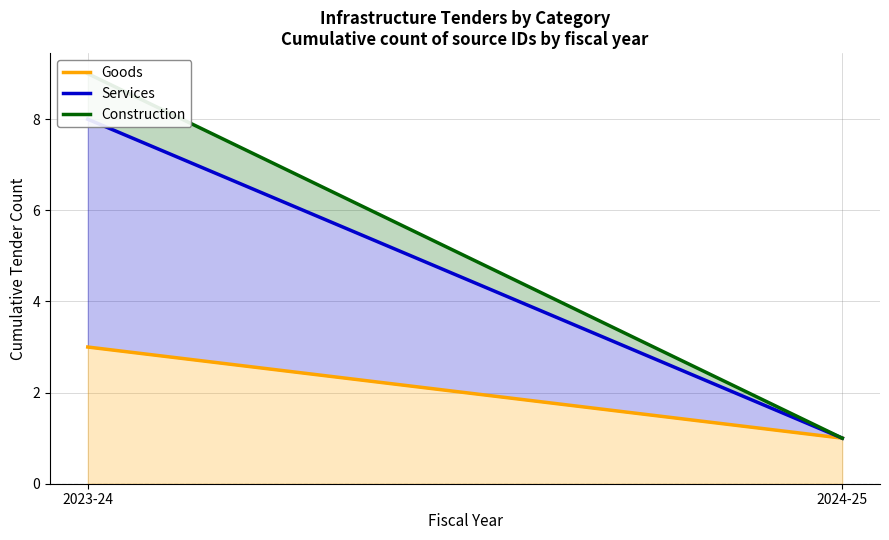

What is the minimum value for Goods?

1